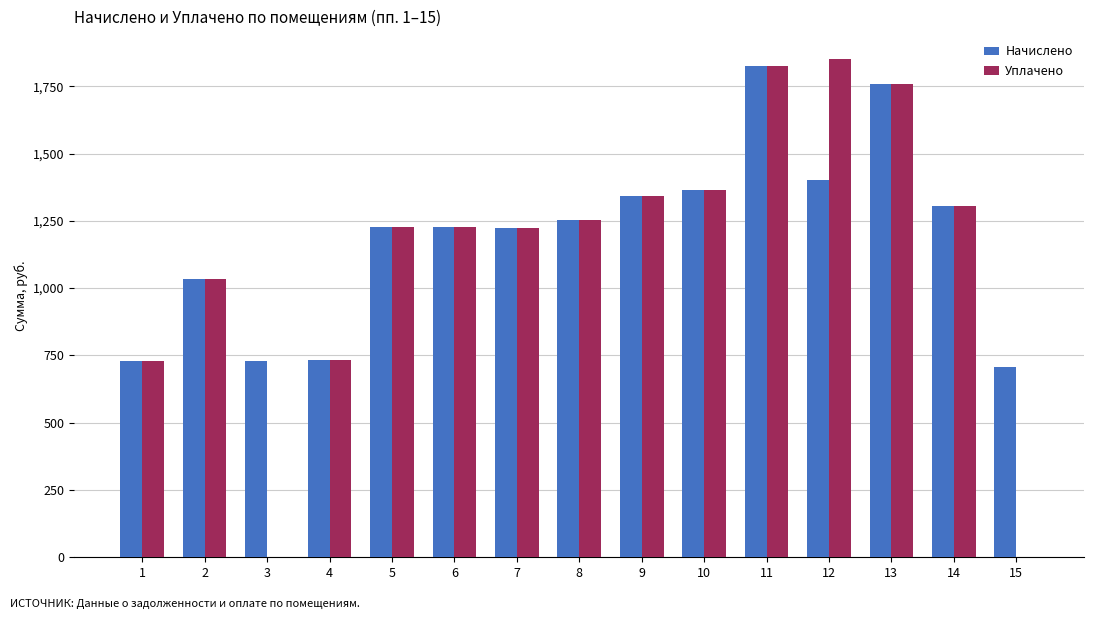

Which series has the widest spread of values?

Уплачено